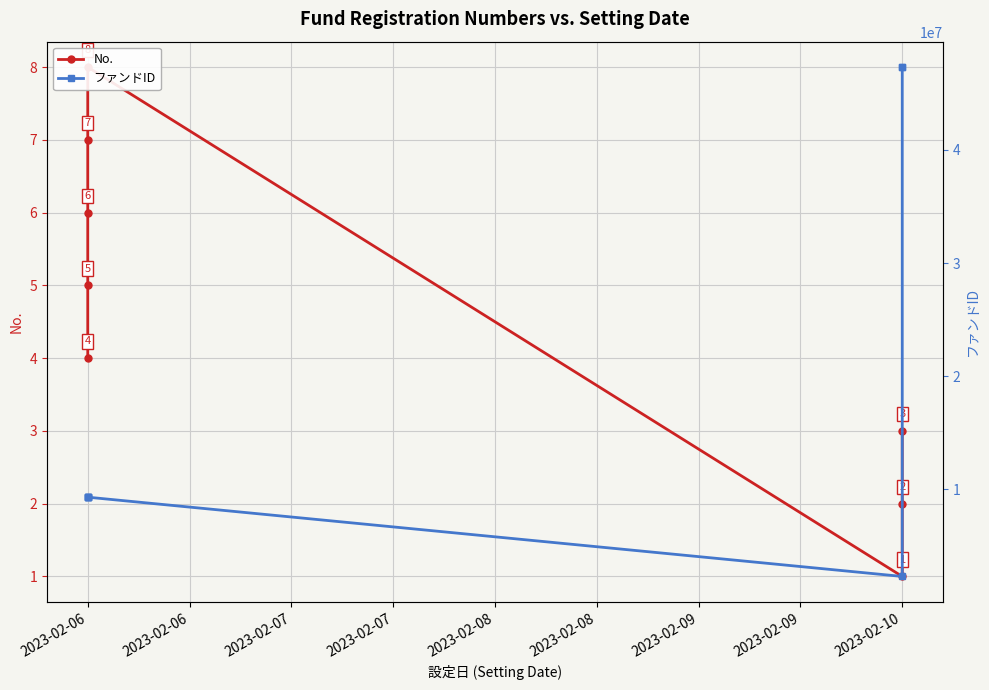

True or false: ファンドID and No. intersect in this chart.

False